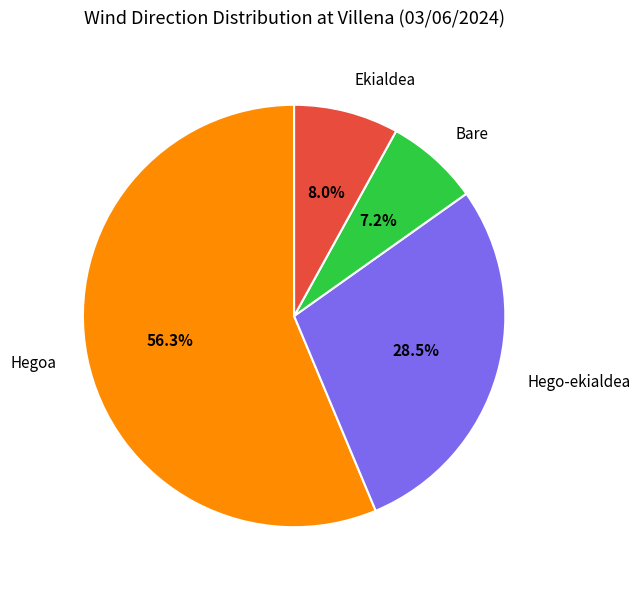

Rank the categories by value from highest to lowest.

Hegoa, Hego-ekialdea, Ekialdea, Bare